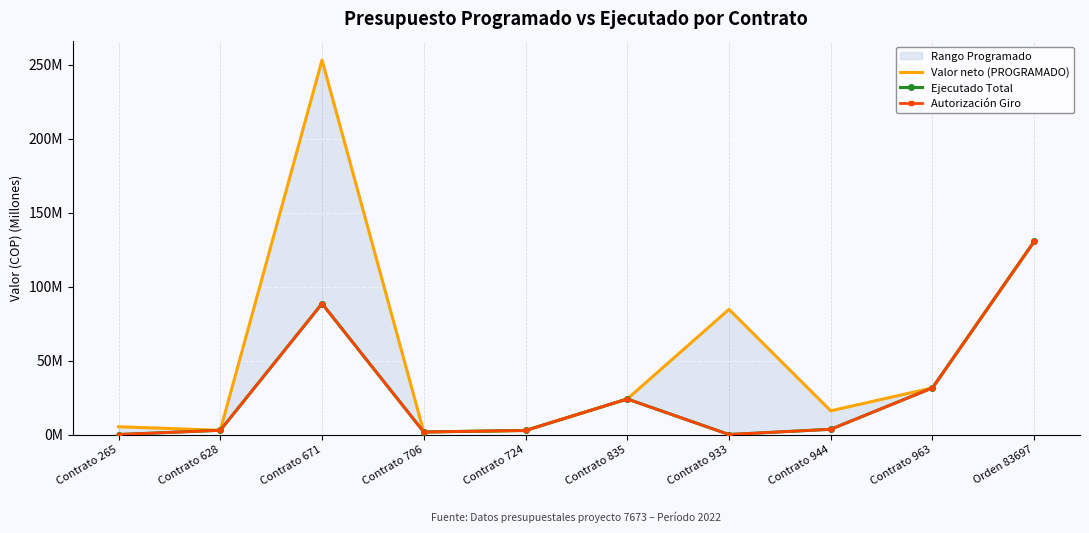

In Valor neto (PROGRAMADO), how many points are lower than both neighbors (excluding endpoints)?

3